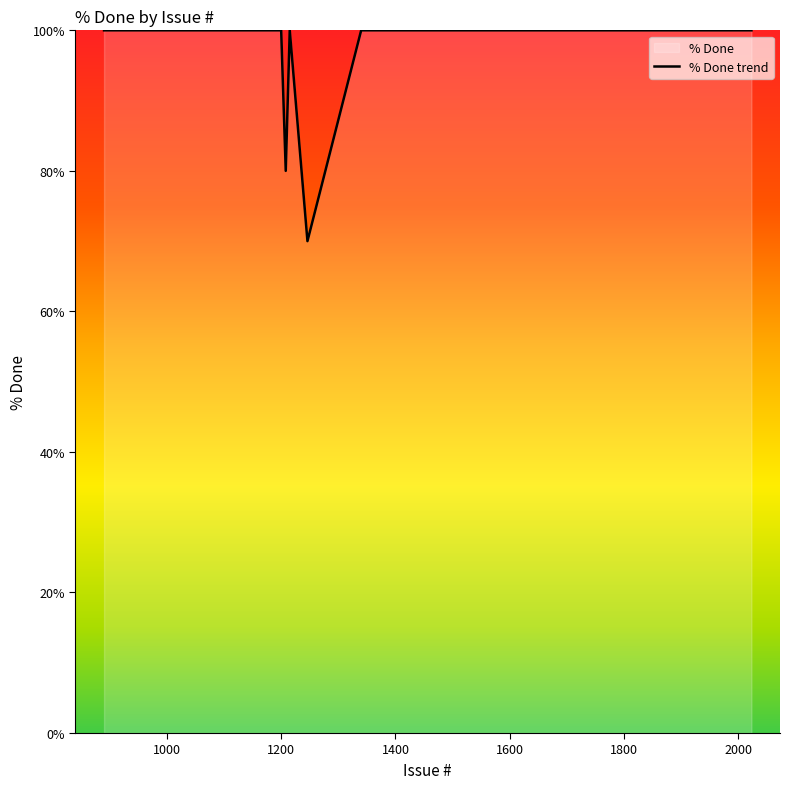

What is the smallest value displayed?

70